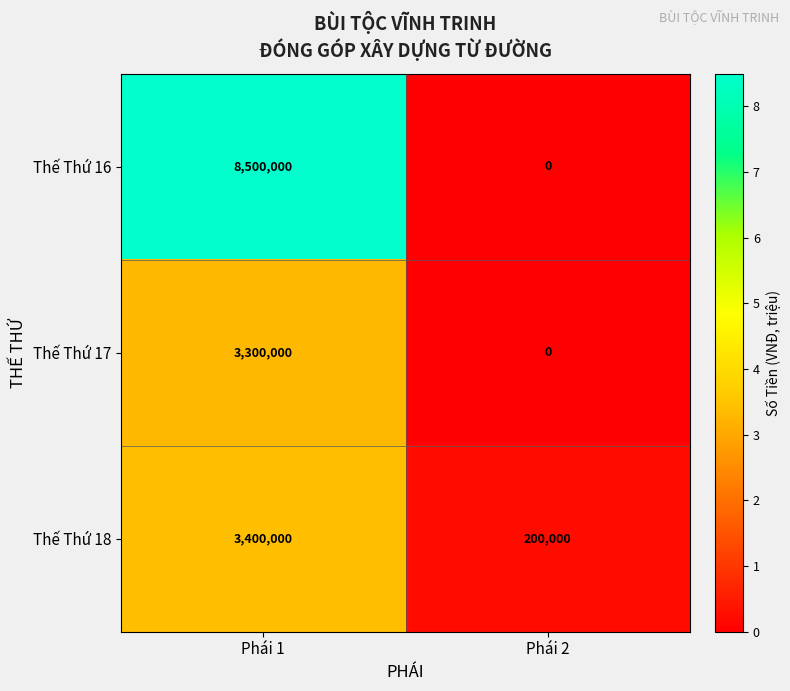

At which category does the chart reach its minimum across all series?

Phái 2